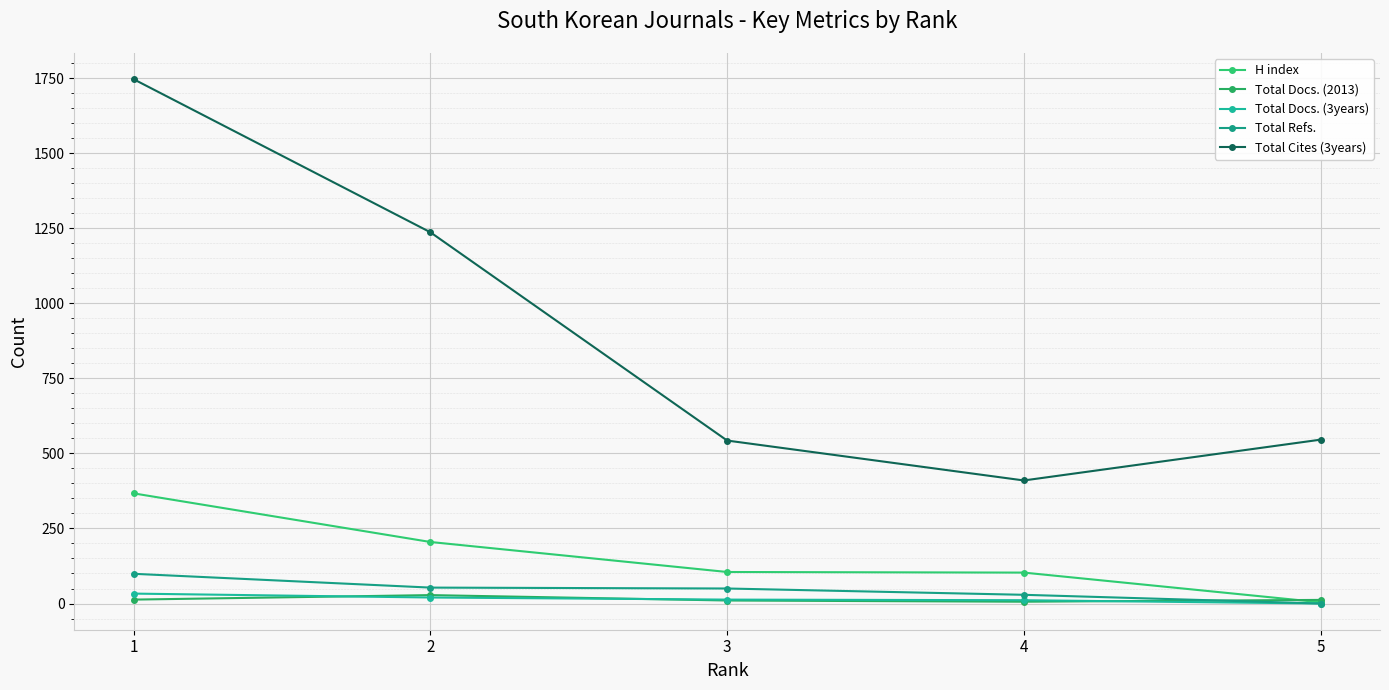

List the series in order of their peak value, lowest first.

Total Docs. (2013), Total Docs. (3years), Total Refs., H index, Total Cites (3years)